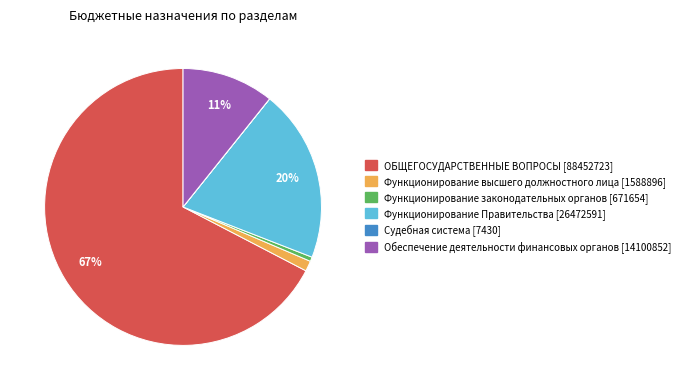

Do Функционирование Правительства and ОБЩЕГОСУДАРСТВЕННЫЕ ВОПРОСЫ together represent more than half of the pie?

Yes